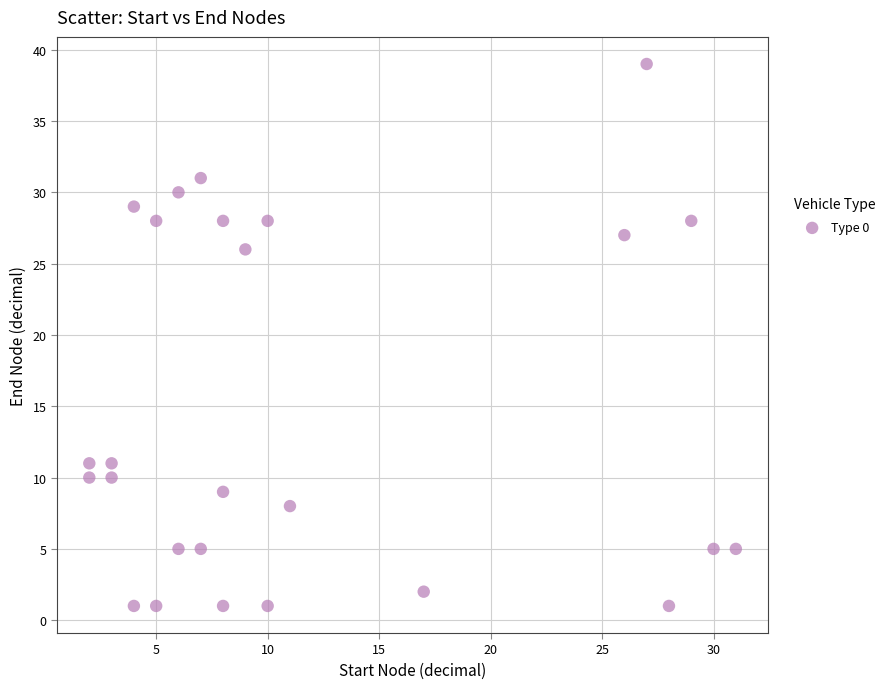

What is the range of Y values (max minus min)?

38